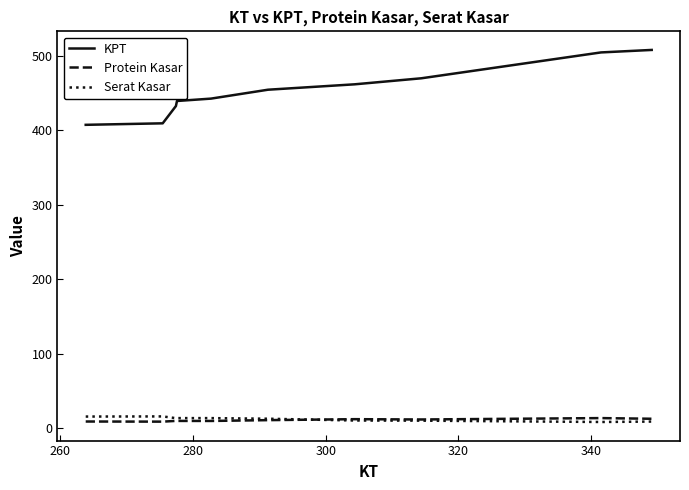

Which series has the largest total across all categories?

KPT